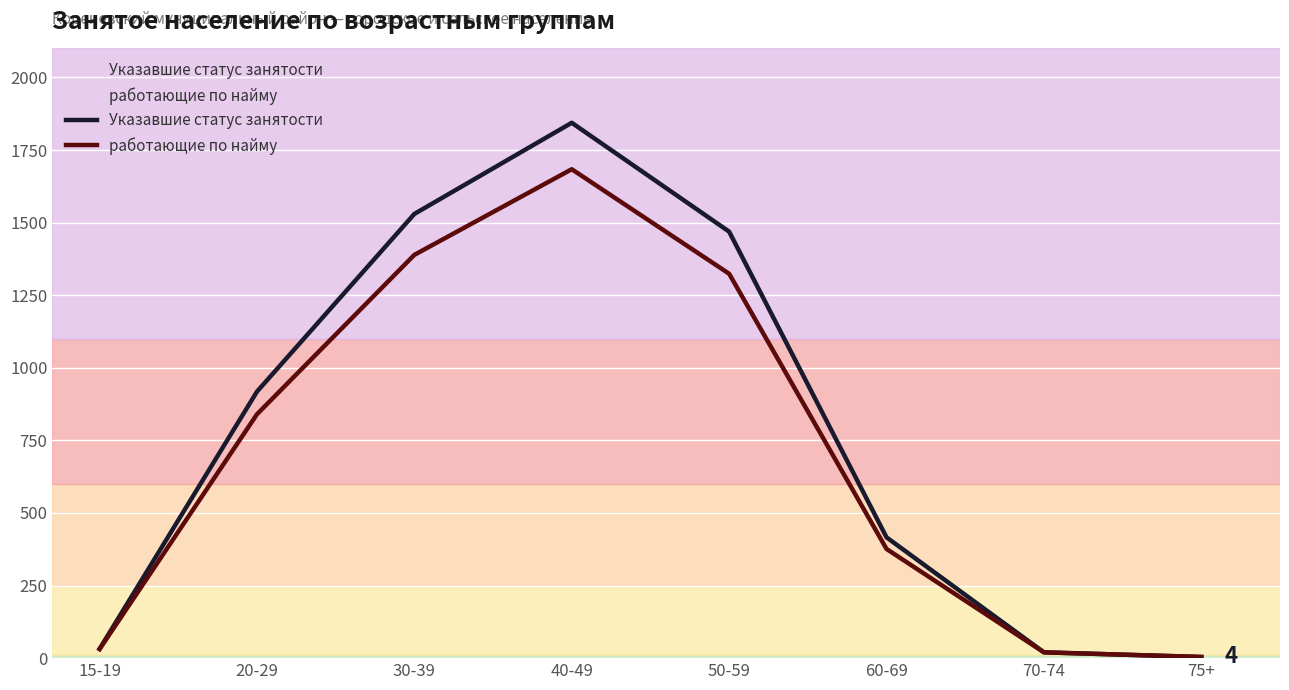

What is the label of the 2nd point from the left?

20-29